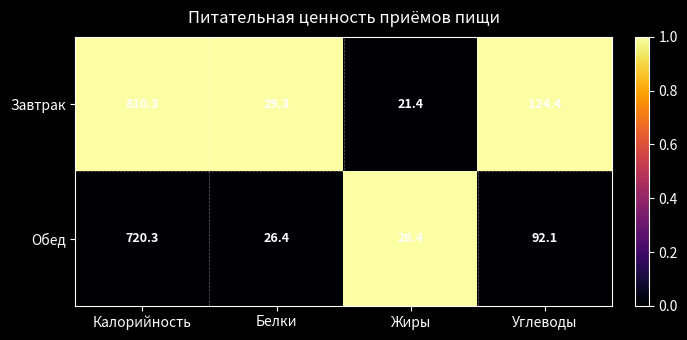

Rank the series at Калорийность from highest to lowest value.

Завтрак, Обед